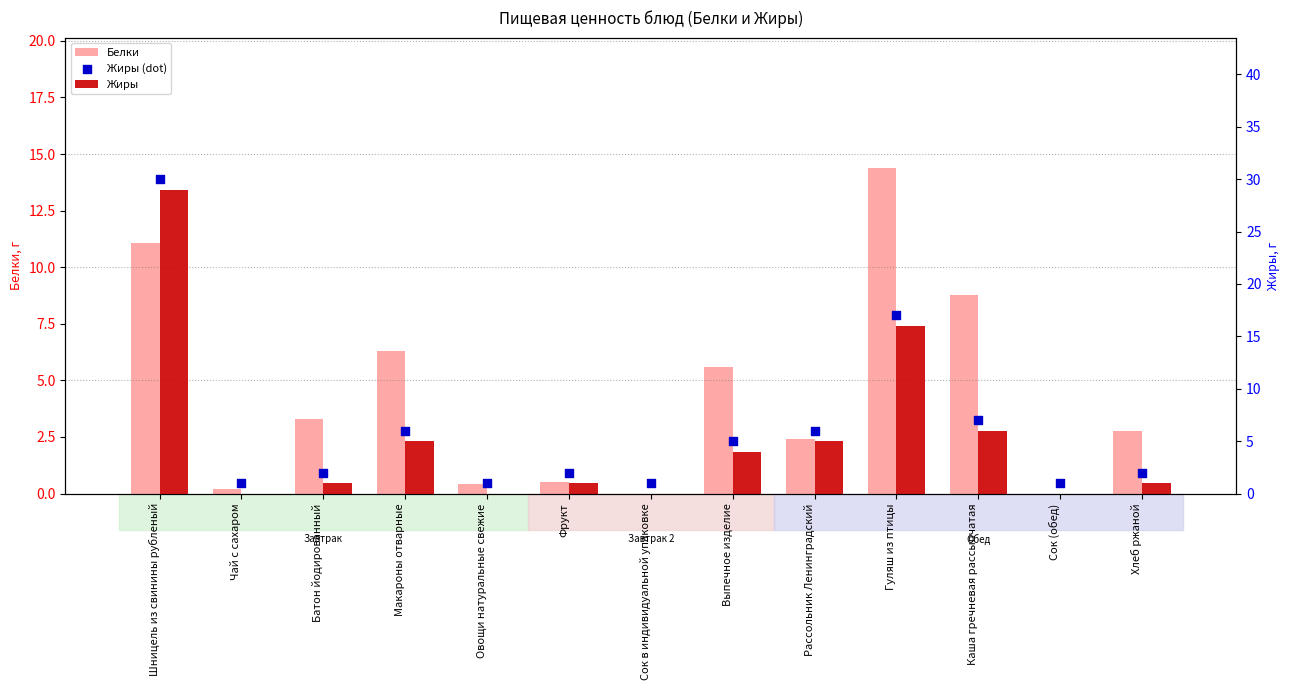

What is the total value across all series at Фрукт?

3.5